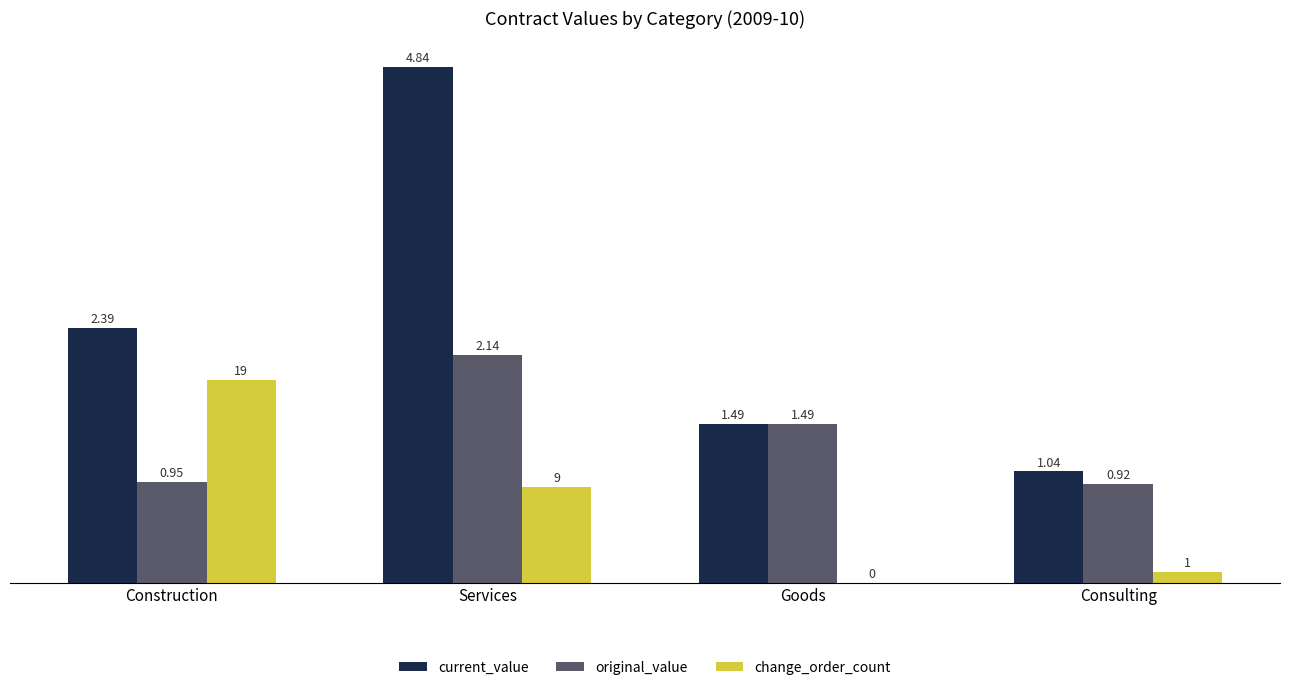

Between Services and Goods, which series saw the biggest shift?

current_value